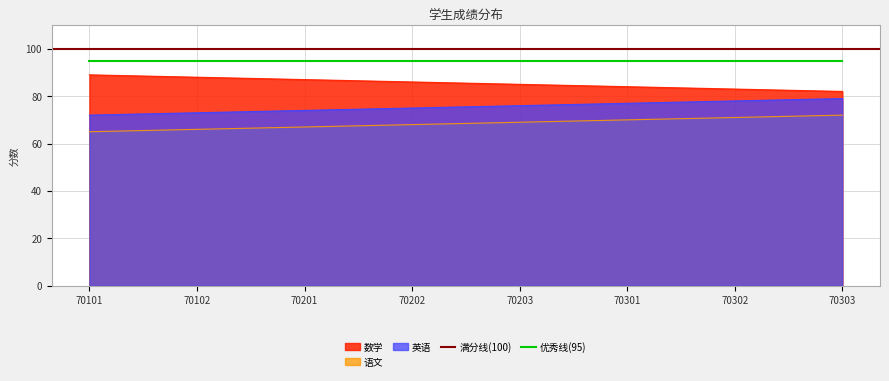

What is the difference between the maximum and minimum values in the 英语 series?

7